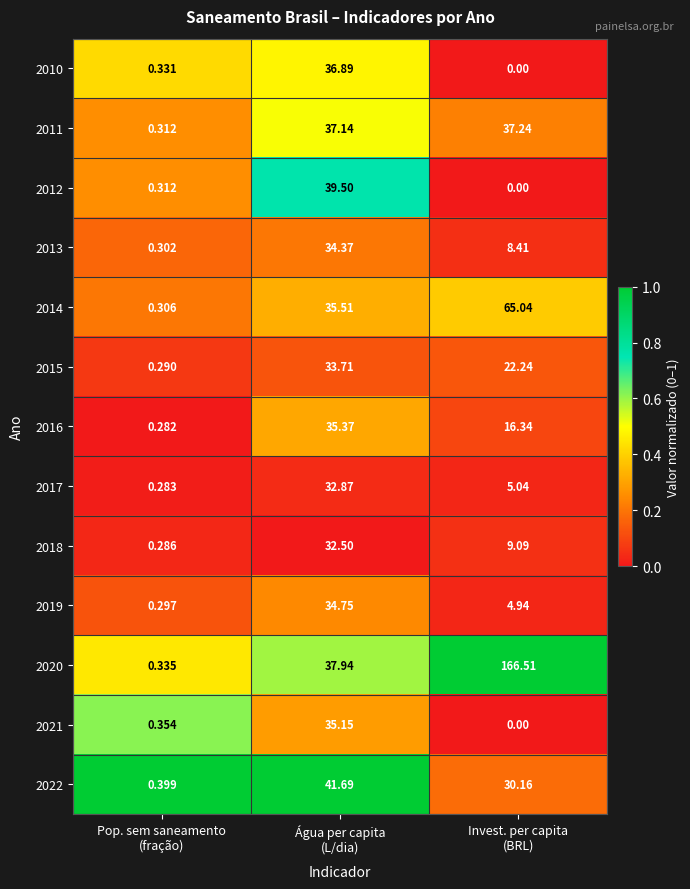

How many series are shown in this chart?

13